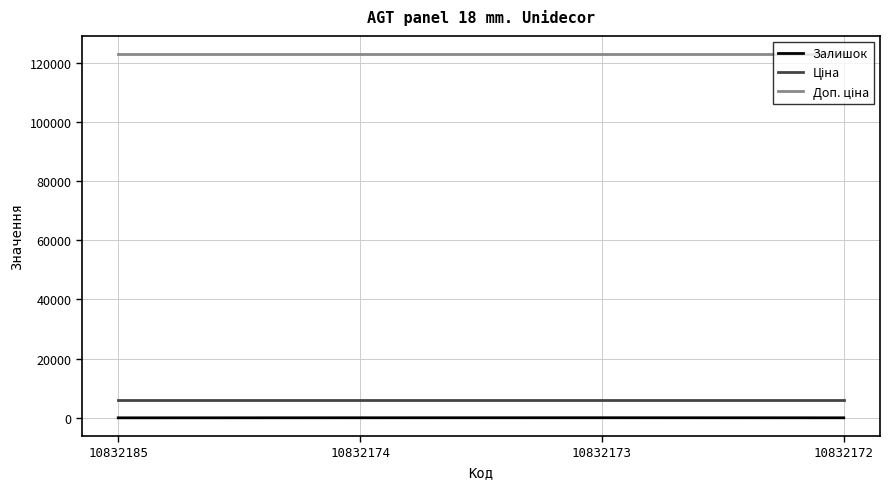

The Залишок series shows 24.0 at 10832172. True or false?

True